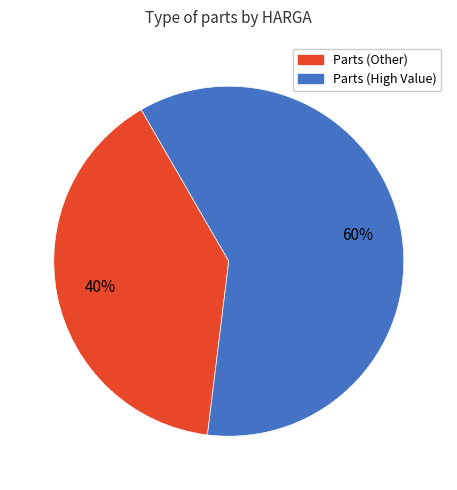

To the nearest percent, what is the average slice percentage?

50%